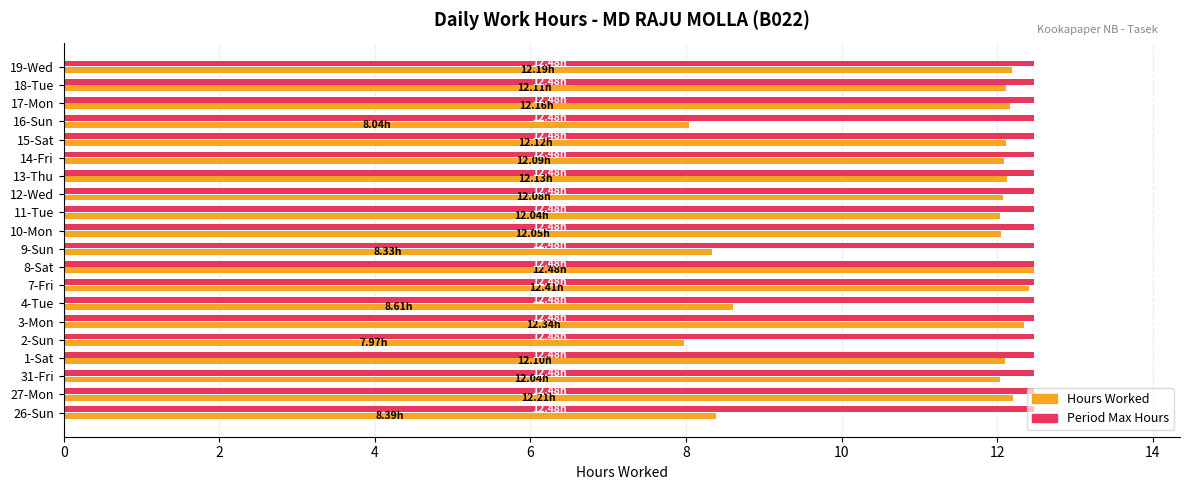

What is the spread (max minus min) of values at 2-Sun?

4.5